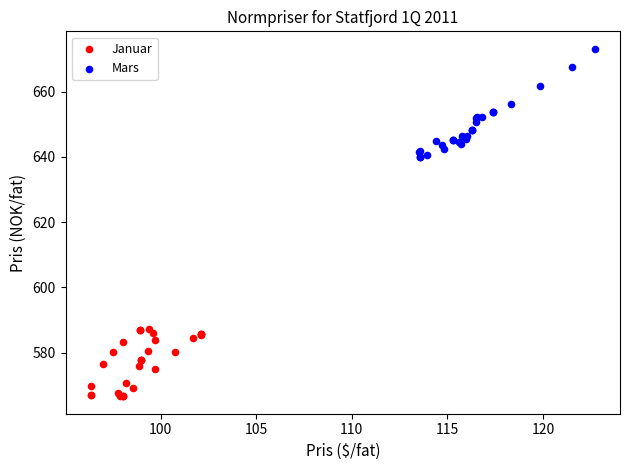

Which series reaches the maximum Y coordinate?

Mars